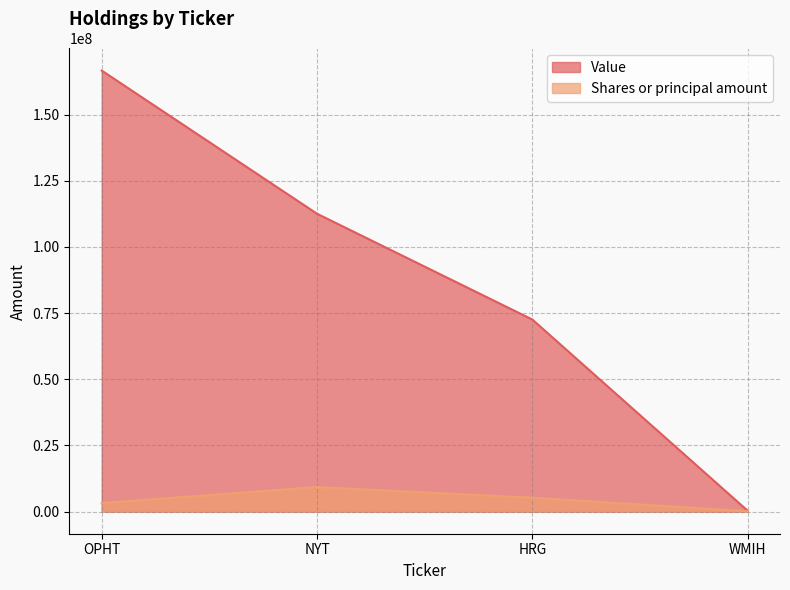

What are all the series names shown in the legend?

Value, Shares or principal amount